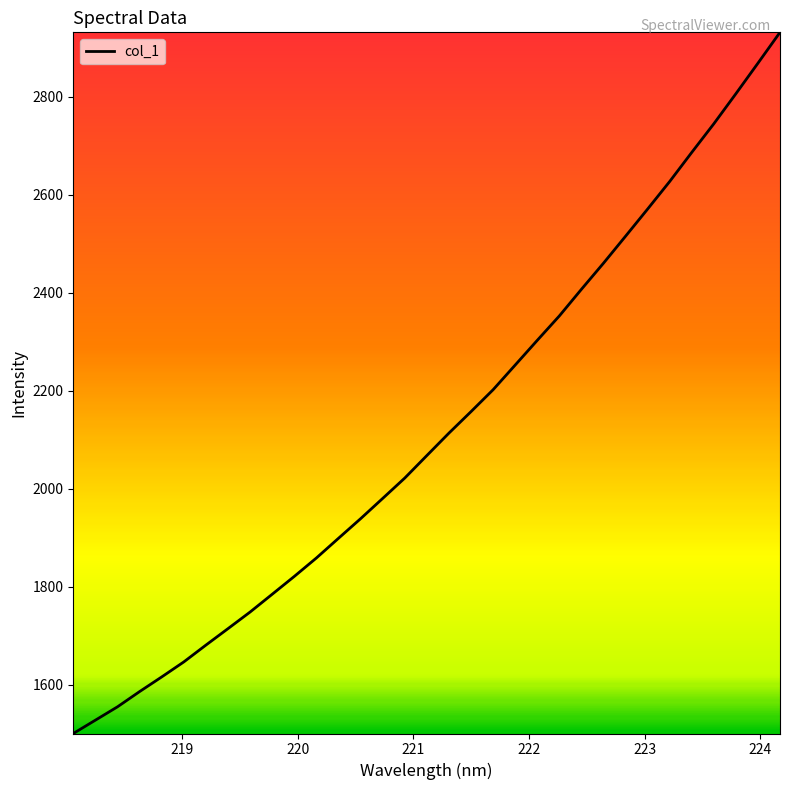

Reading left to right, what are all the values shown in this chart?

1500.7	1527.9	1555.2	1586.2	1616.1	1646.8	1681.1	1714.7	1748.6	1784.9	1821.3	1858.9	1899.0	1939.0	1980.4	2021.9	2067.9	2113.6	2157.5	2202.1	2252.5	2302.9	2352.7	2407.0	2460.3	2515.3	2570.8	2627.0	2686.3	2744.7	2806.0	2868.3	2931.2